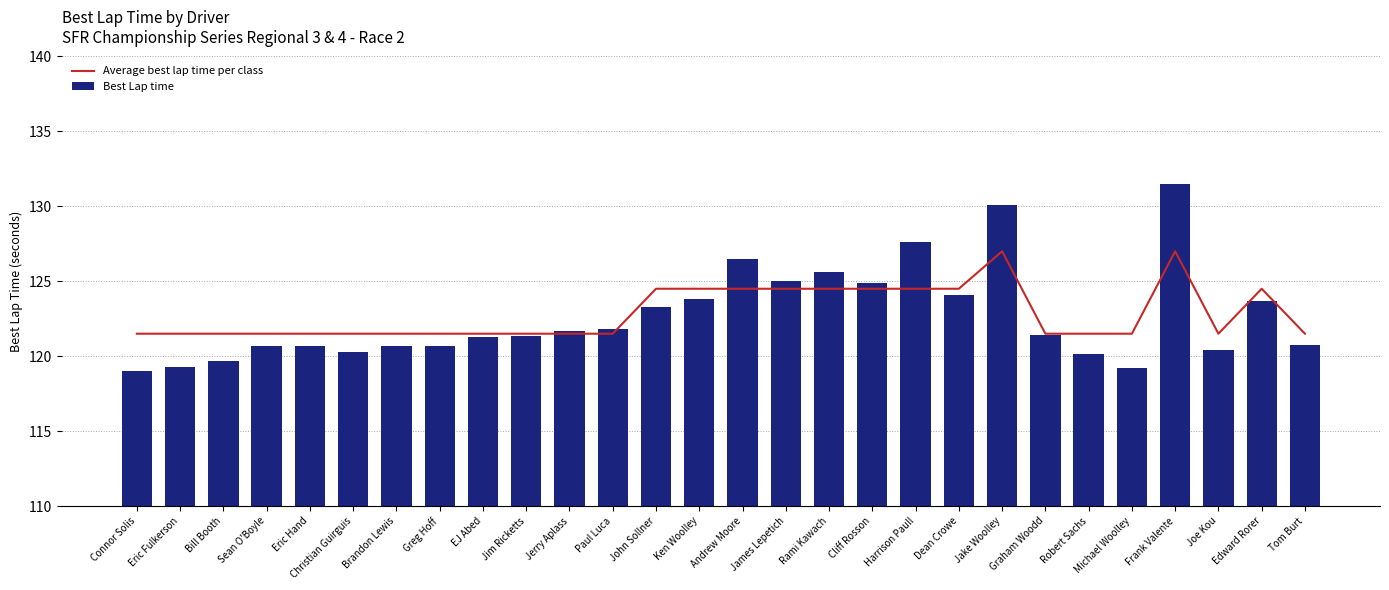

The Average best lap time per class series shows 78.5 at Greg Hoff. True or false?

False